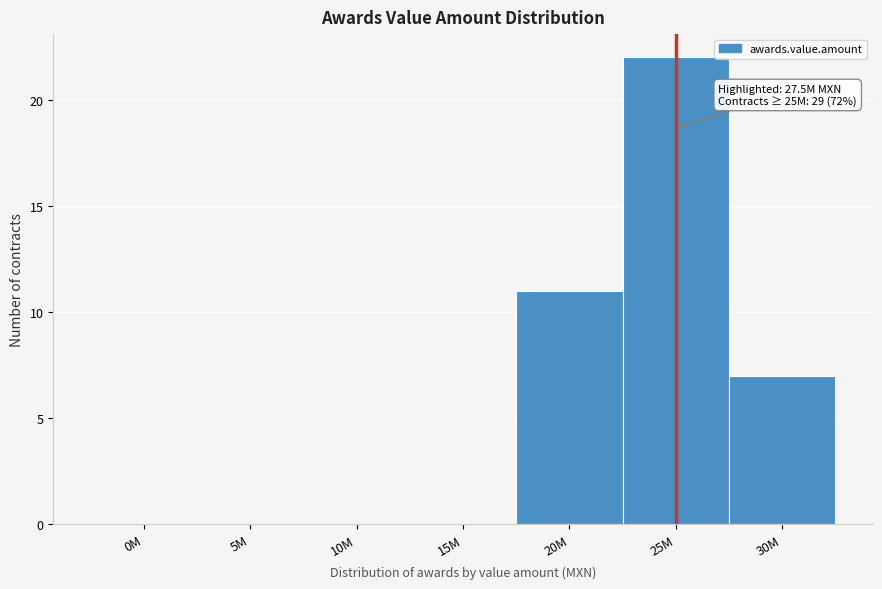

Reading left to right, transcribe all the data shown in this chart.

0M=0	5M=0	10M=0	15M=0	20M=11	25M=22	30M=7